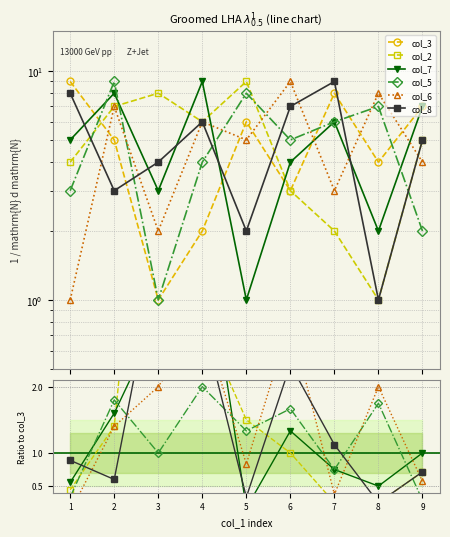

The value of col_6 at 6 is 12. True or false?

False